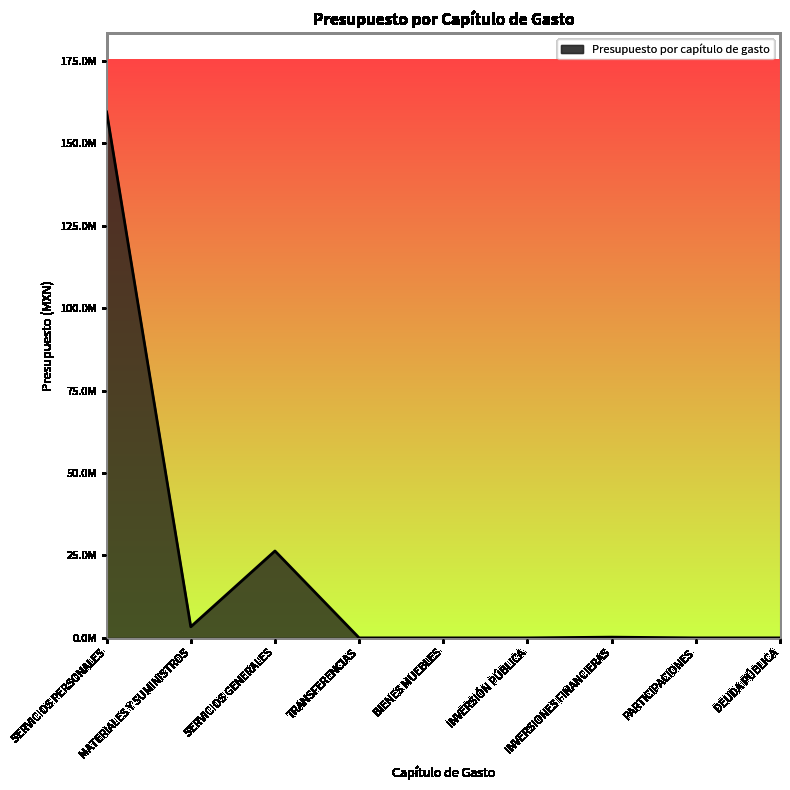

What is the label of the 3rd point from the right?

INVERSIONES FINANCIERAS